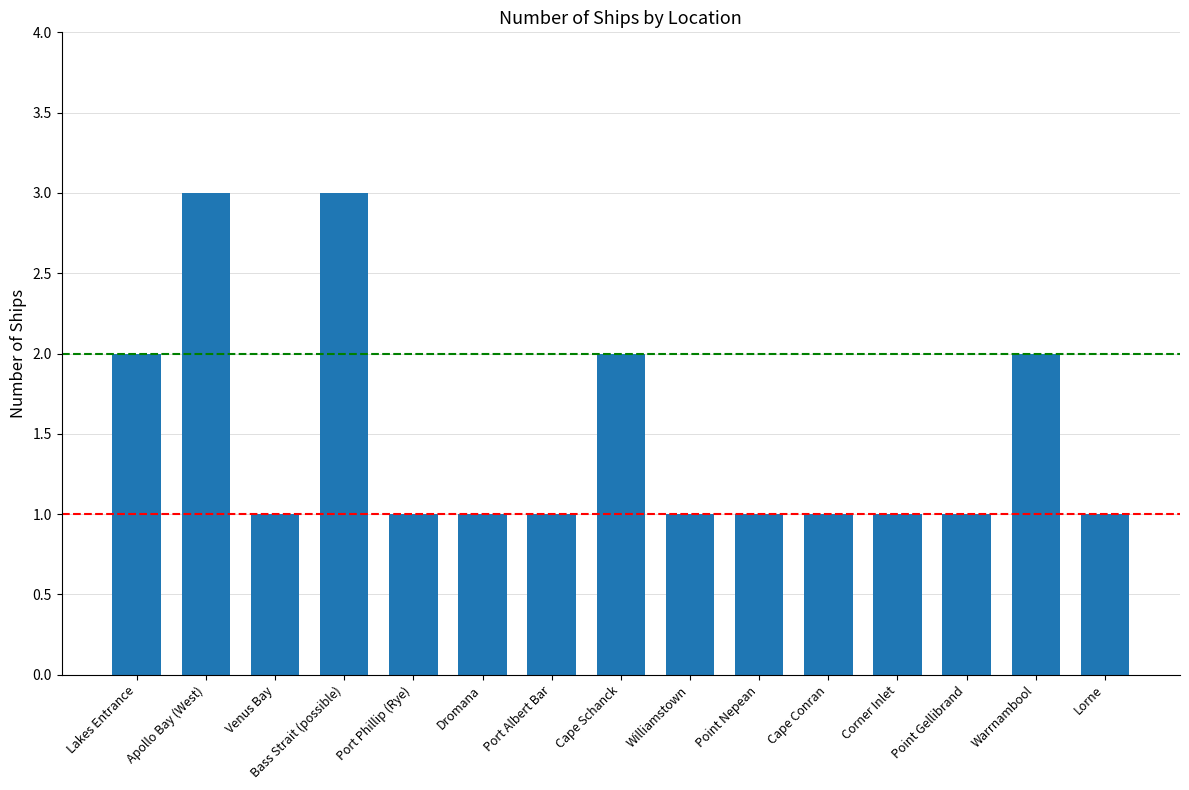

What is the maximum value shown in the chart?

3